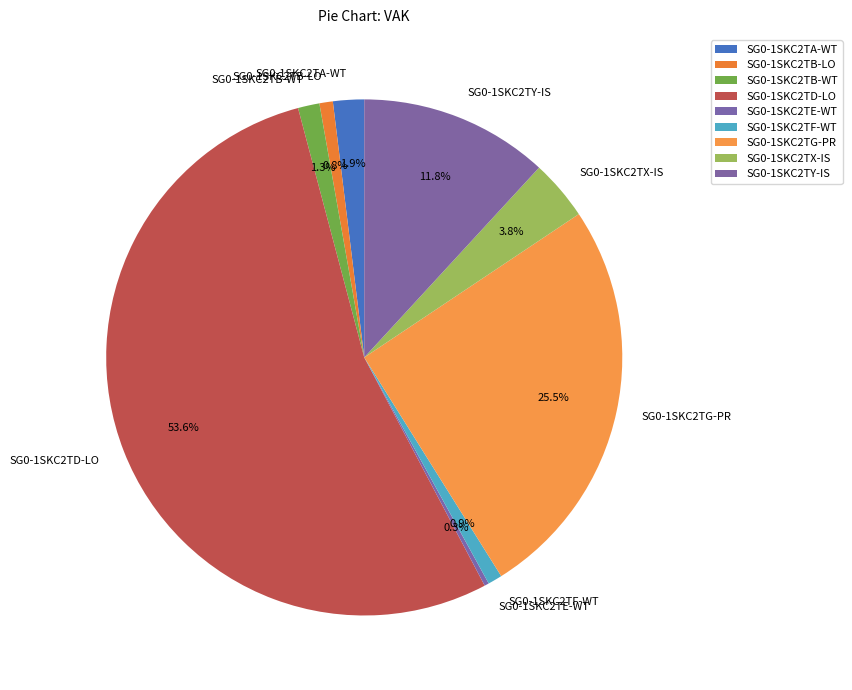

Count the number of slices in the pie.

9